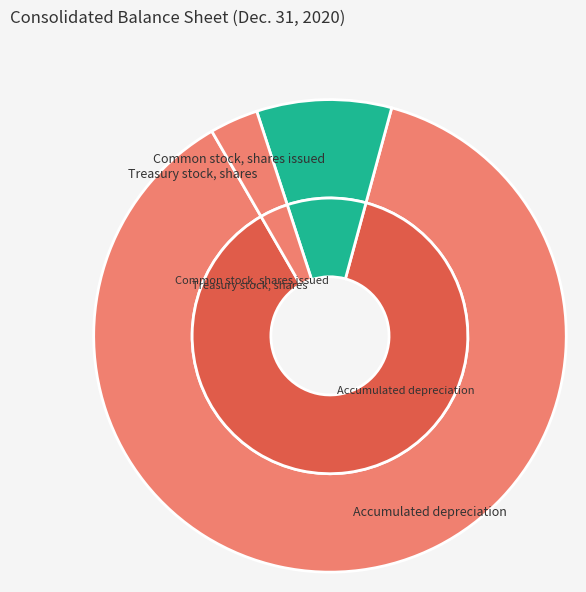

Which category has the biggest portion of the pie?

Accumulated depreciation